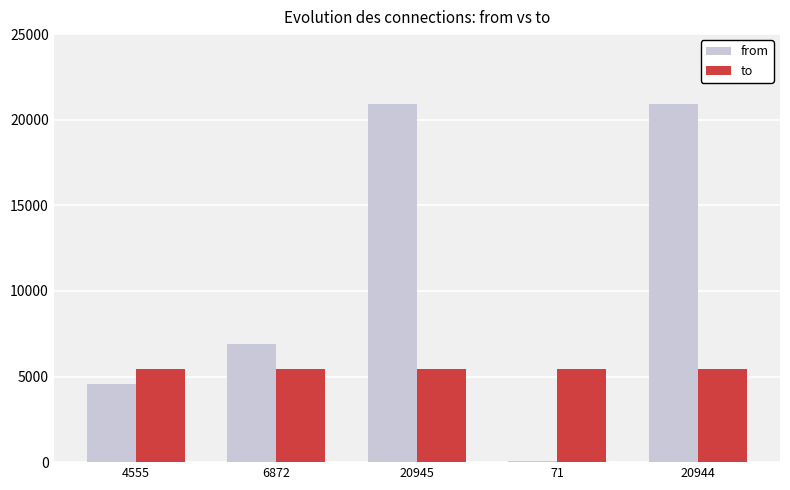

What is the sum of all to values?

27200